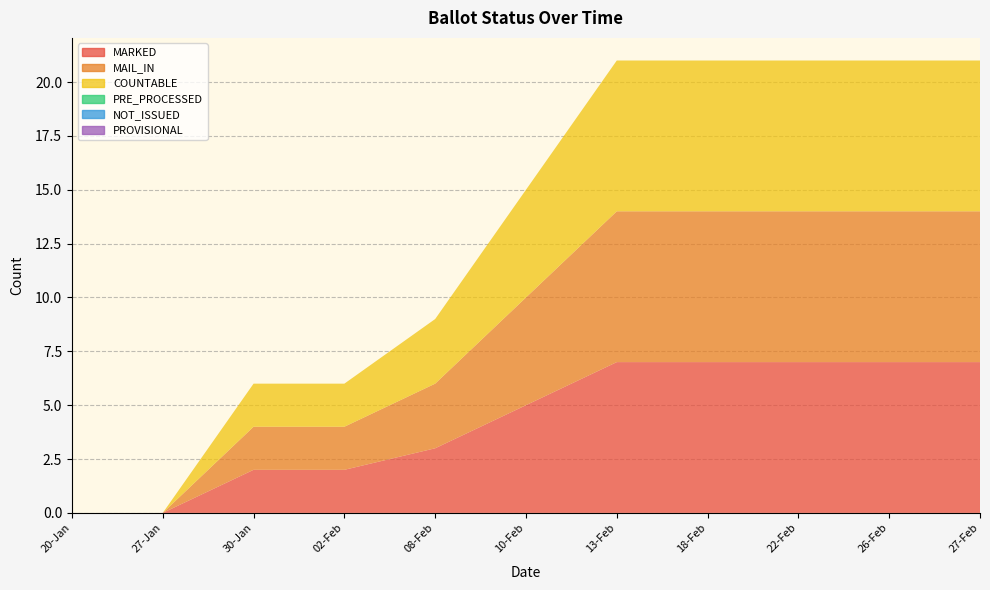

Reading right to left, list all the values displayed in this chart.

MARKED: 7	7	7	7	7	5	3	2	2	0	0
MAIL_IN: 7	7	7	7	7	5	3	2	2	0	0
COUNTABLE: 7	7	7	7	7	5	3	2	2	0	0
PRE_PROCESSED: 0	0	0	0	0	0	0	0	0	0	0
NOT_ISSUED: 0	0	0	0	0	0	0	0	0	0	0
PROVISIONAL: 0	0	0	0	0	0	0	0	0	0	0